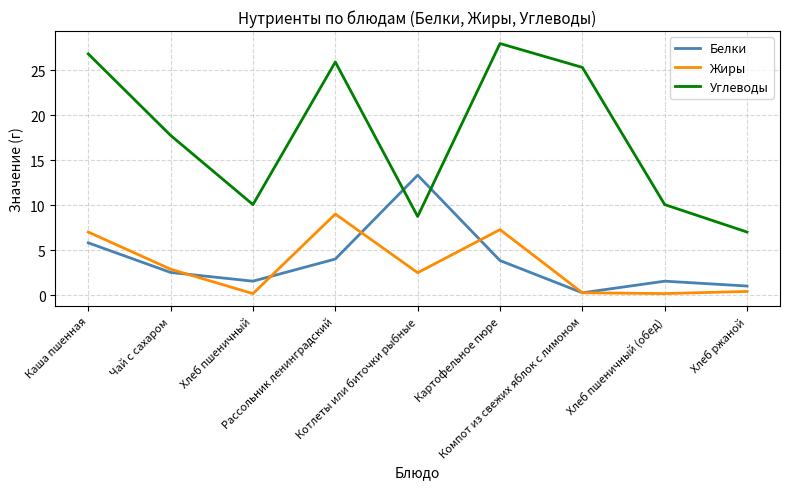

List the series in order of their peak value, highest first.

Углеводы, Белки, Жиры